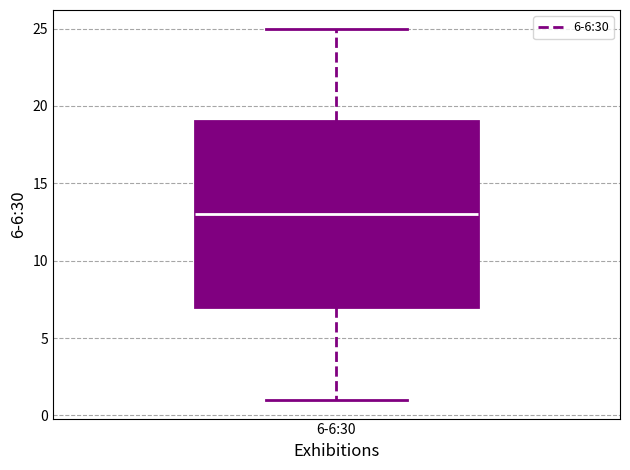

Where does the upper whisker of the box for 6-6:30 end on the y-axis? The values are not printed on the chart, so give them approximately, as read against the axis.

25